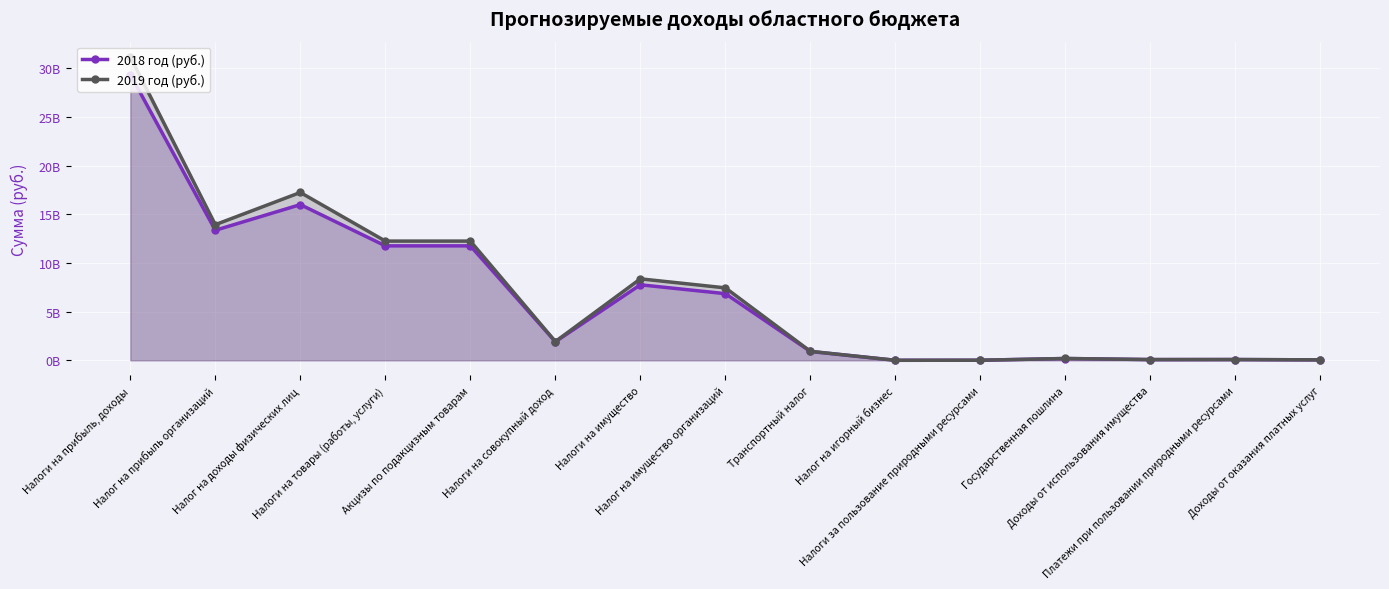

What is the sum of the 2019 год (руб.) values at Налог на имущество организаций and Налог на доходы физических лиц?

24674442000